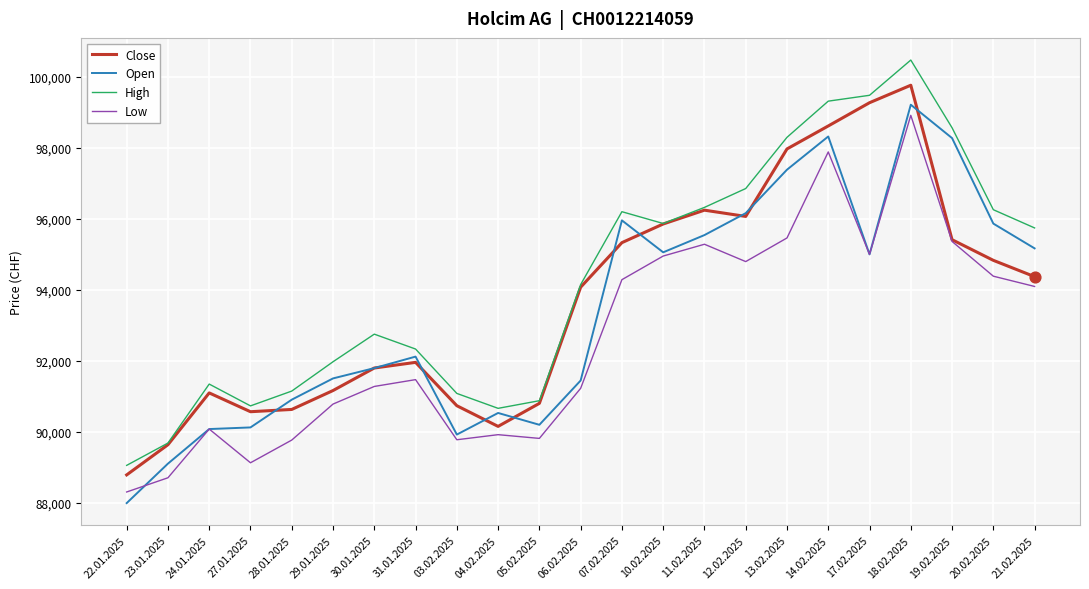

At how many categories does at least one series exceed 89163?

22